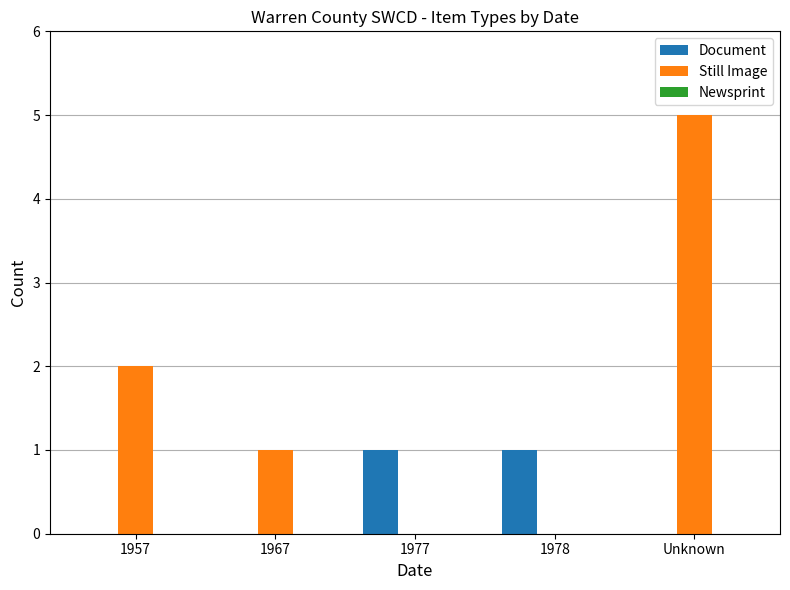

True or false: Document has a value of 0 at 1957.

True